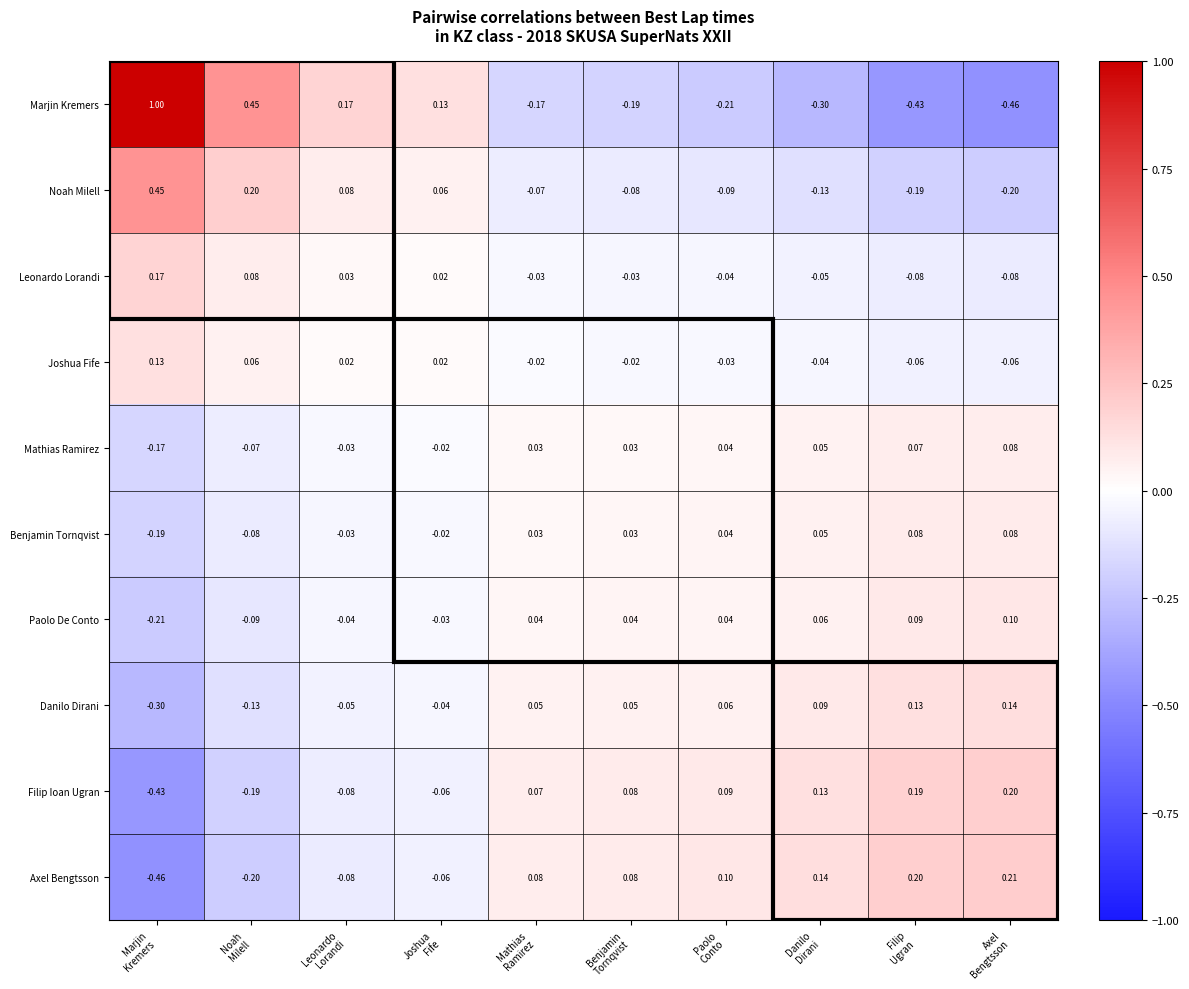

Which series has the largest total across all categories?

Noah Milell